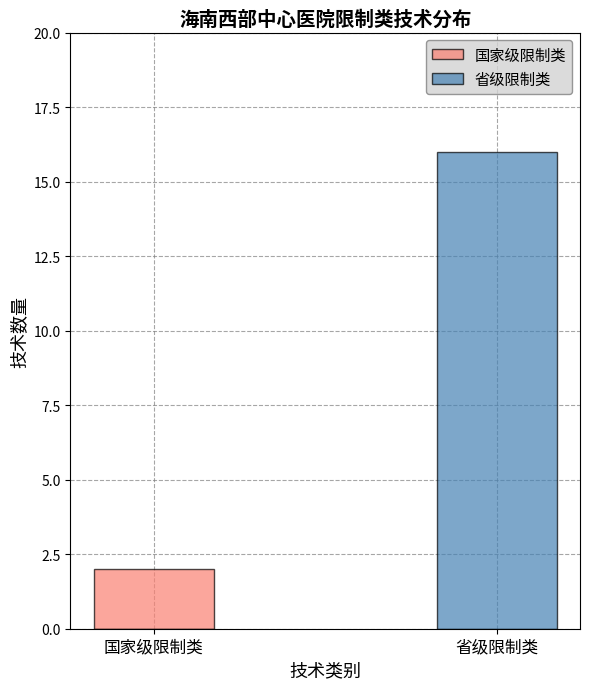

How many data points in 省级限制类 are less than 16?

1